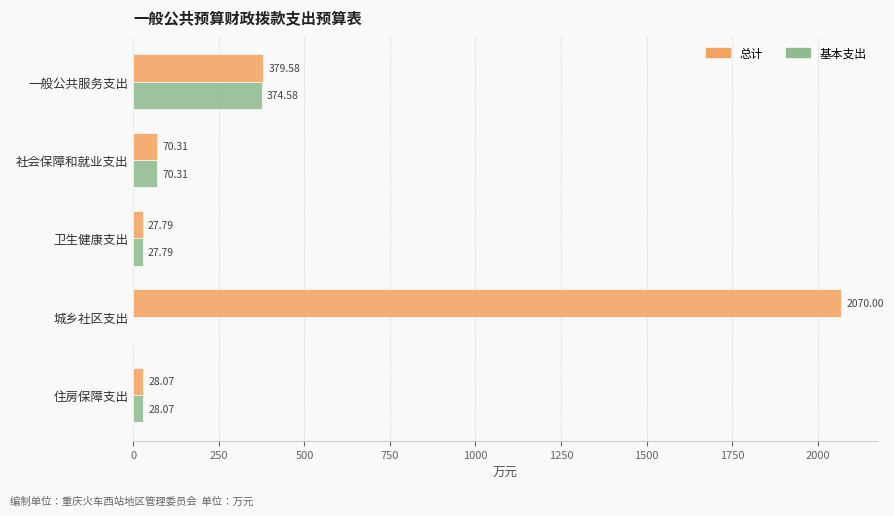

Is the value of 基本支出 at 社会保障和就业支出 greater than the value of 总计 at 一般公共服务支出?

No